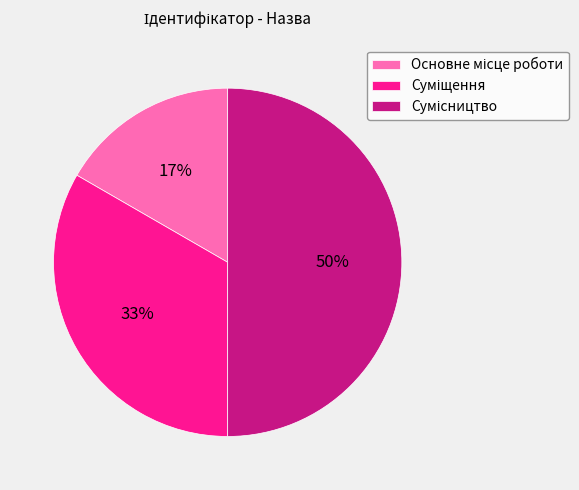

To the nearest percent, what is the average slice percentage?

33%